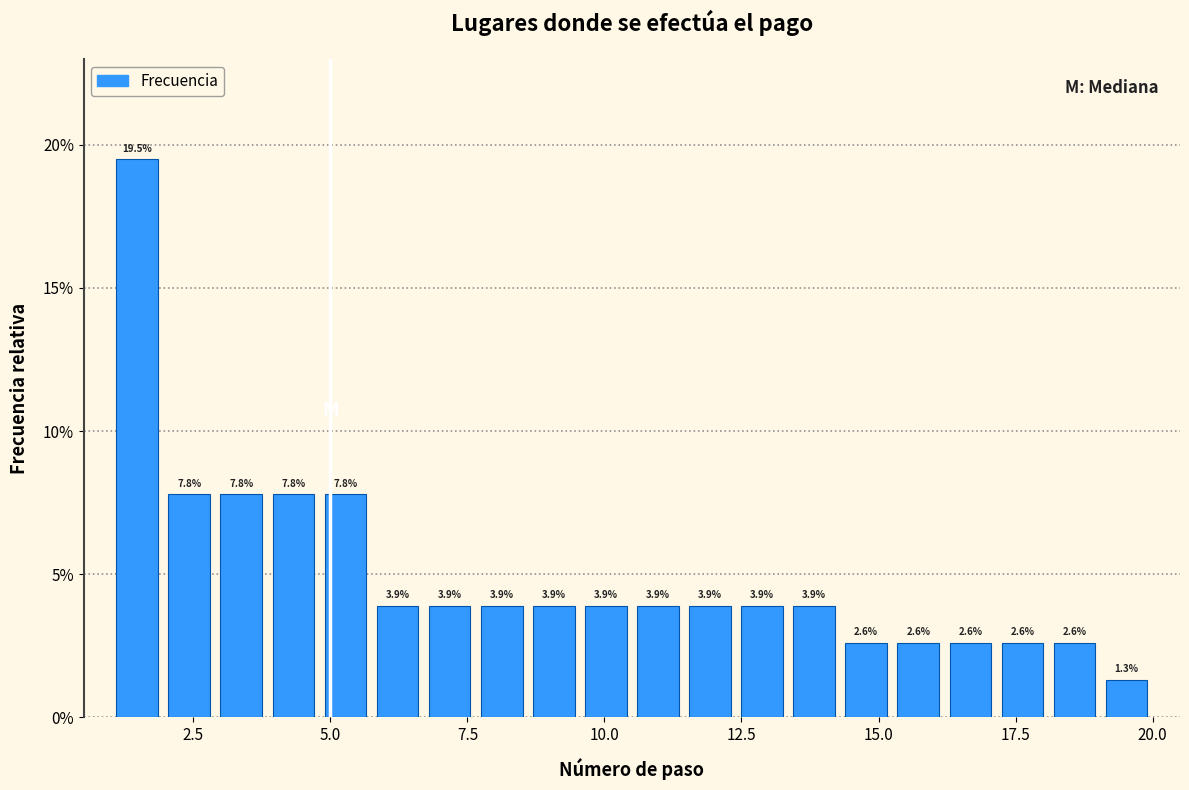

Around what value on the x-axis is the tallest bar? Give the approximate position of its centre, as read against the axis.

1.5